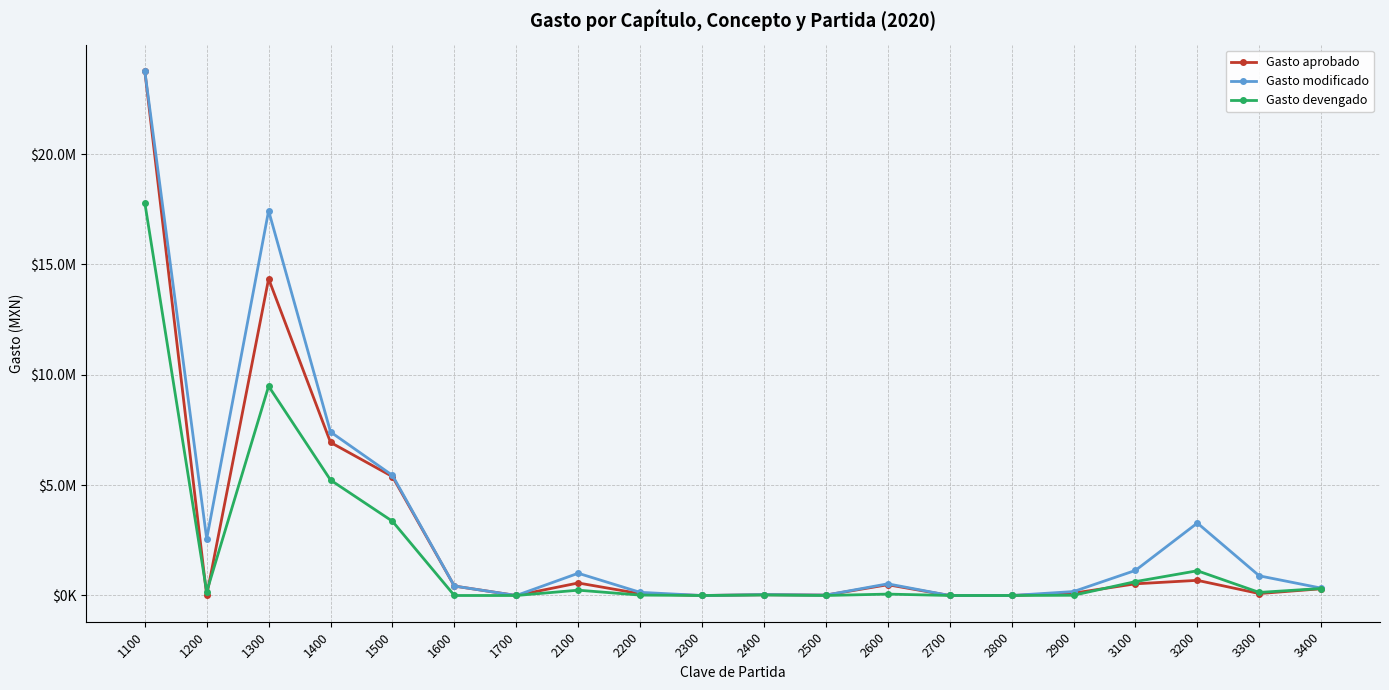

Does the chart have visible grid lines?

Yes